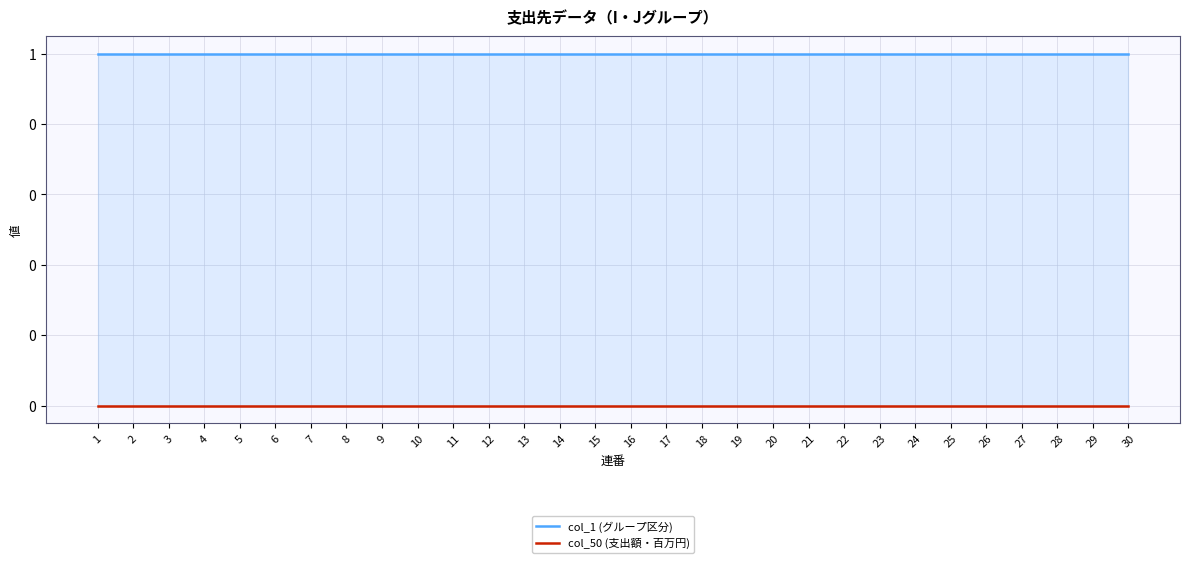

At which category is the sum across all series the highest?

1